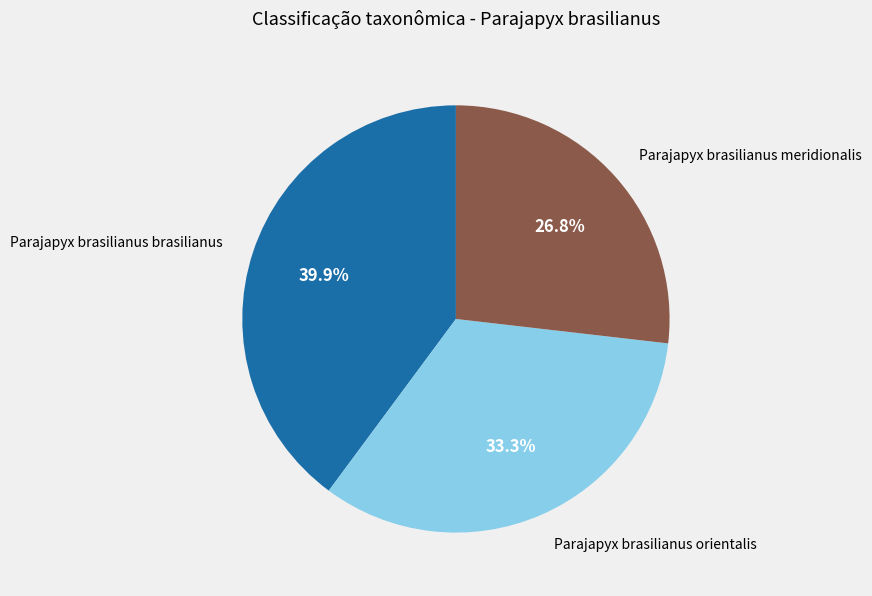

Rank the categories by value from lowest to highest.

Parajapyx brasilianus meridionalis, Parajapyx brasilianus orientalis, Parajapyx brasilianus brasilianus